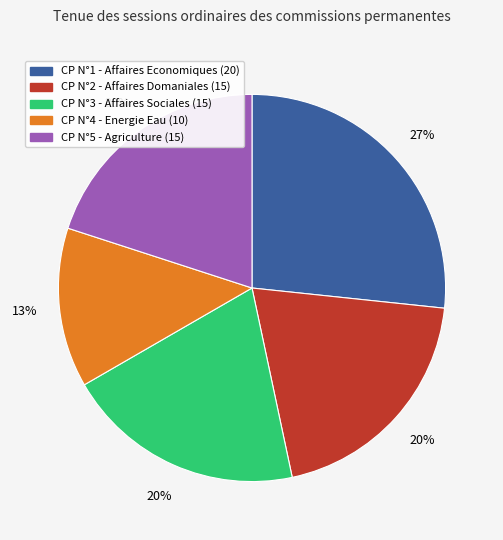

To the nearest percent, what is the average slice percentage?

20%